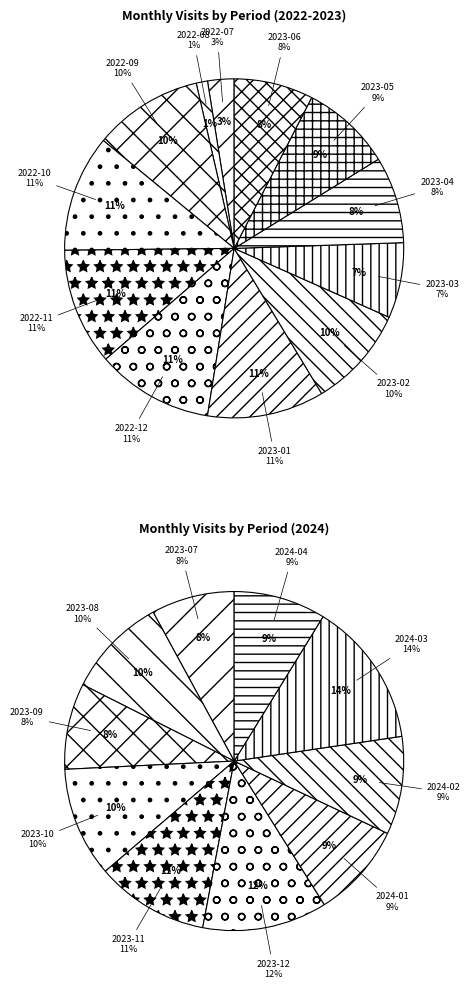

Is there a majority slice in this chart?

No